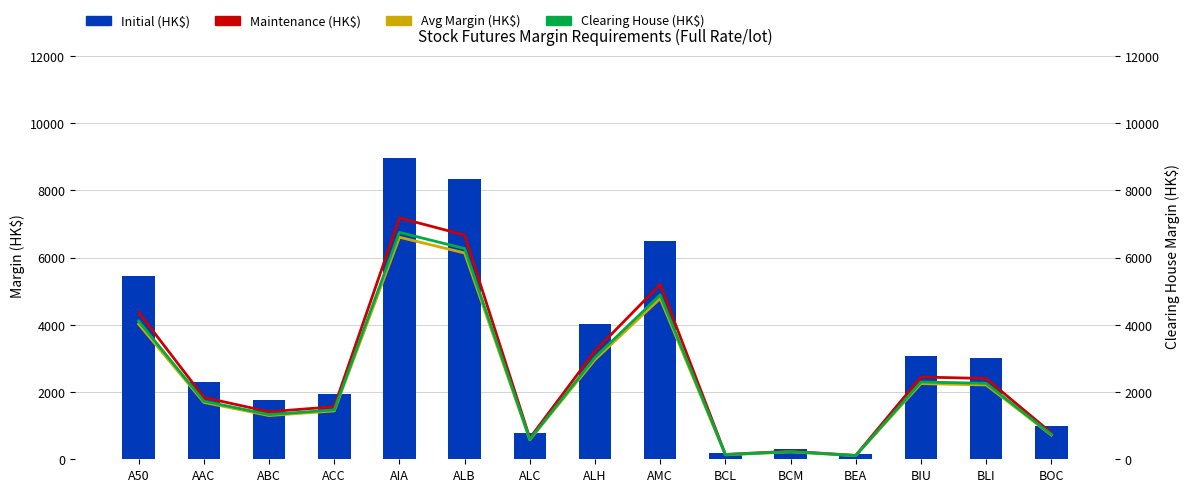

How many groups of bars are there?

15